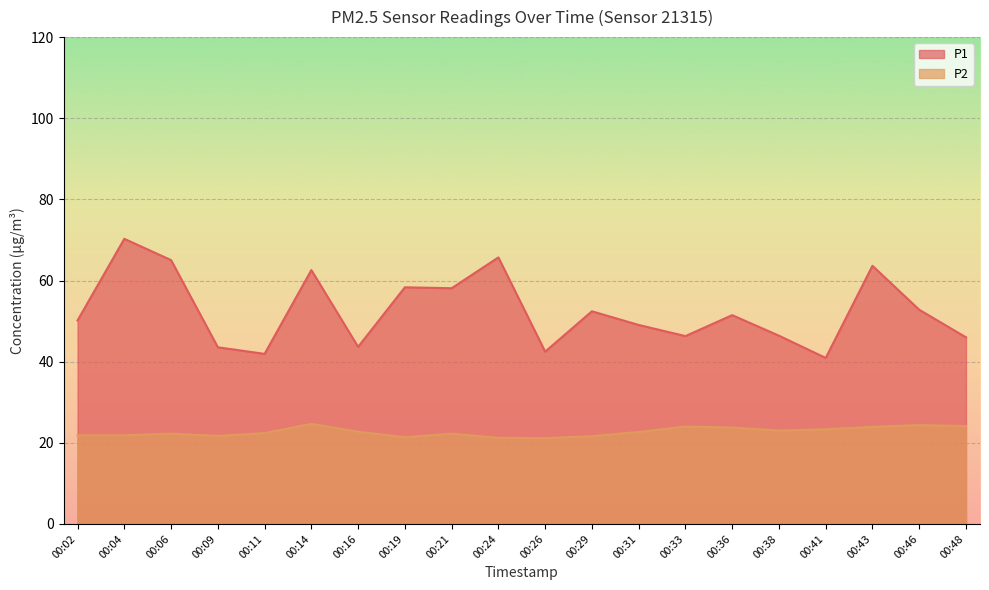

The P2 series shows 6.3 at 00:31. True or false?

False